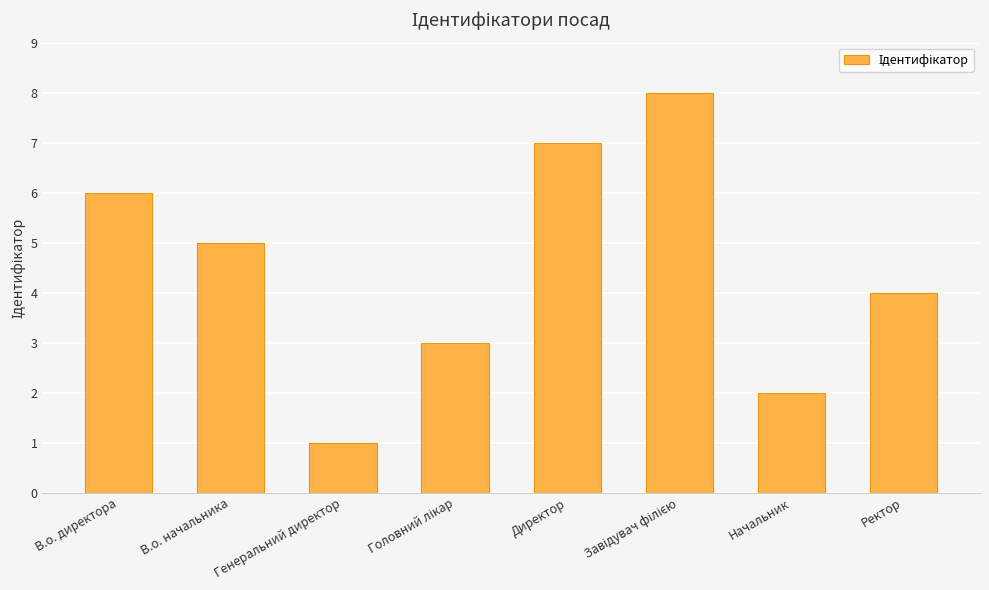

What is the difference between the second highest and minimum values?

6